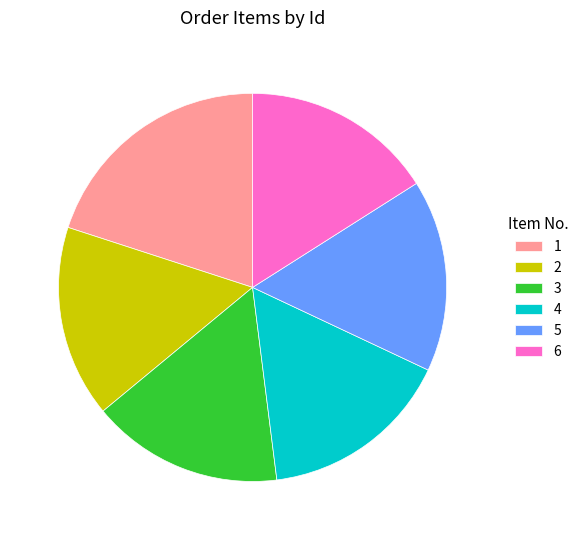

Is the sum of 1 and 2 greater than half?

No